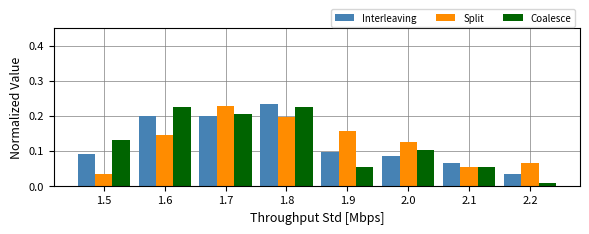

Reading left to right, transcribe this chart: for each range on the x-axis, give the height of each series' bar. The values are not printed on the chart, so give them approximately, as read against the axis.

1.45 to 1.55: Interleaving=0.09	Split=0.03	Coalesce=0.13
1.55 to 1.65: Interleaving=0.20	Split=0.14	Coalesce=0.22
1.65 to 1.75: Interleaving=0.20	Split=0.23	Coalesce=0.20
1.75 to 1.85: Interleaving=0.23	Split=0.20	Coalesce=0.22
1.85 to 1.95: Interleaving=0.10	Split=0.16	Coalesce=0.05
1.95 to 2.05: Interleaving=0.08	Split=0.12	Coalesce=0.10
2.05 to 2.15: Interleaving=0.06	Split=0.05	Coalesce=0.05
2.15 to 2.25: Interleaving=0.03	Split=0.07	Coalesce=under 0.01